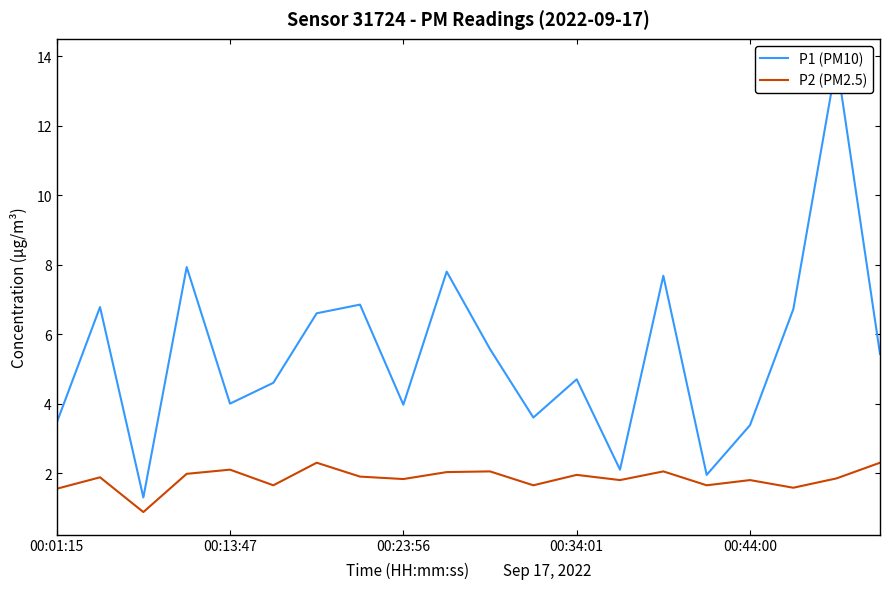

How many data points does each series have?

20